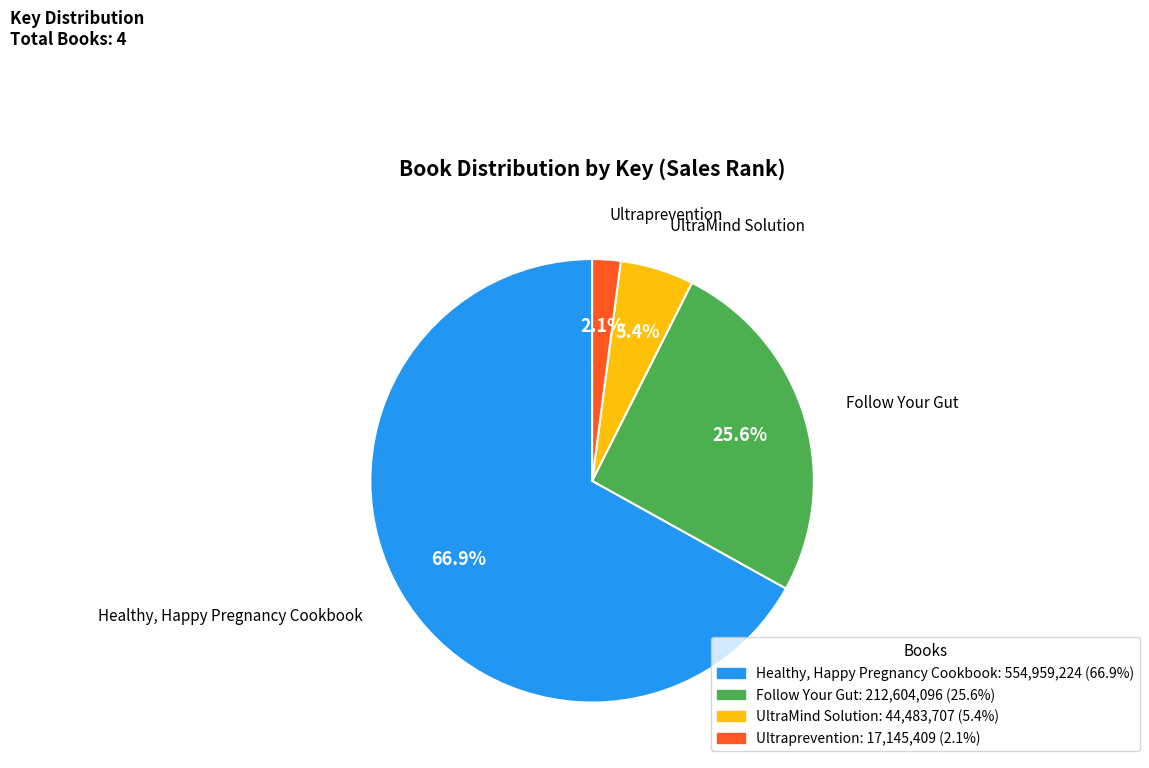

Approximately how many times larger is the value at UltraMind Solution compared to Ultraprevention?

2.6